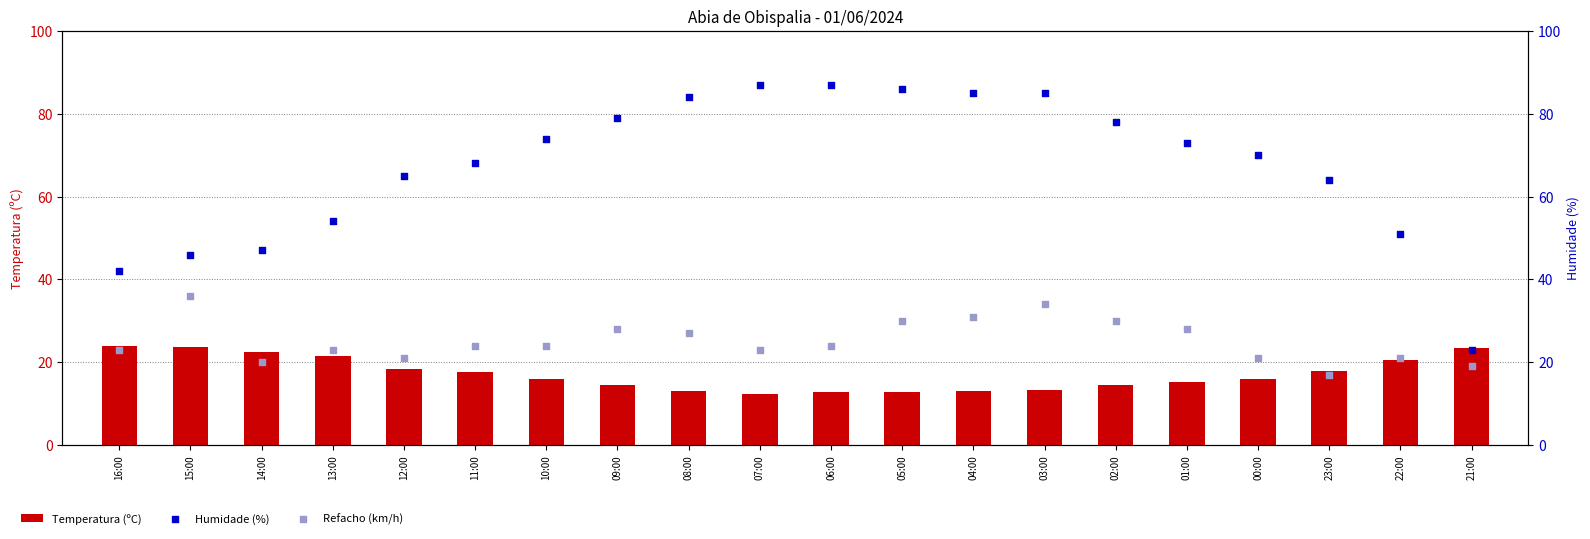

Which series has the largest Y range (max minus min)?

Humidade (%)